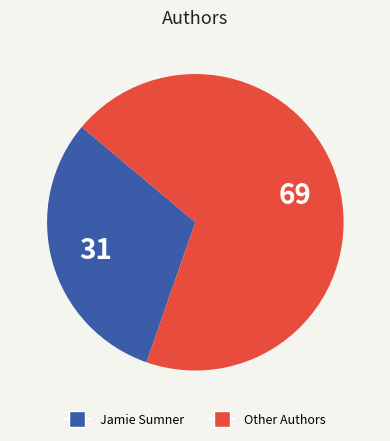

Is there a majority slice in this chart?

Yes